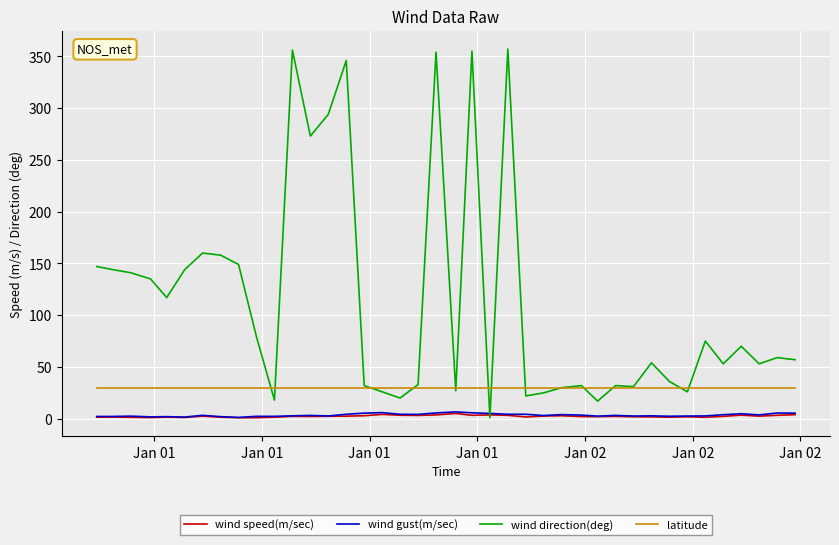

What are all the series names shown in the legend?

wind speed(m/sec), wind gust(m/sec), wind direction(deg), latitude